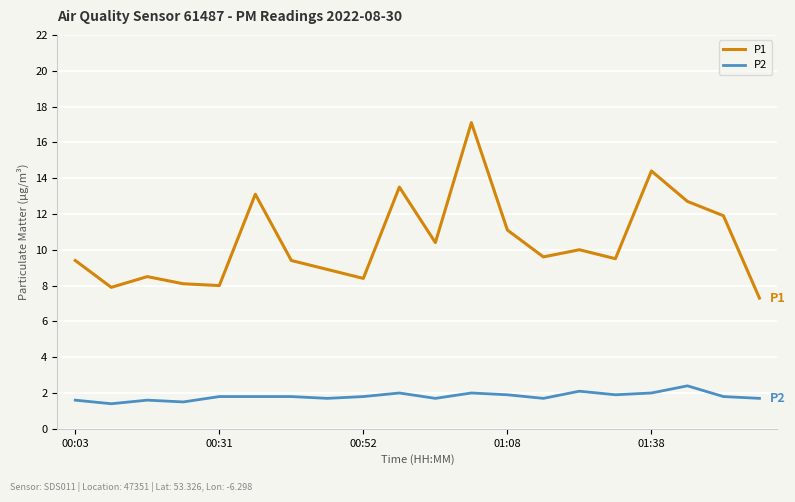

Which series has the largest total across all categories?

P1